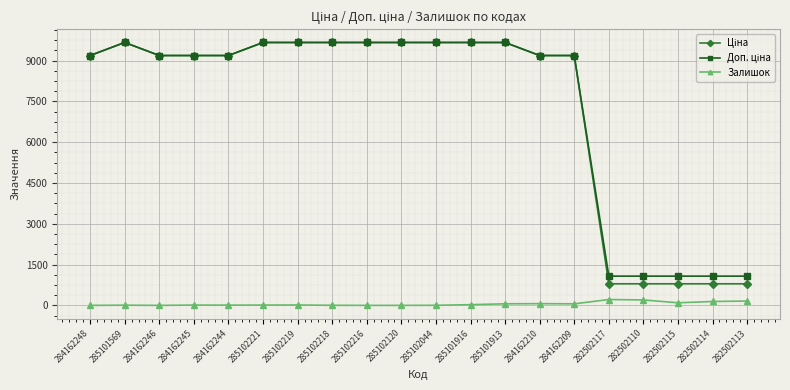

At how many categories does at least one series exceed 6584?

15